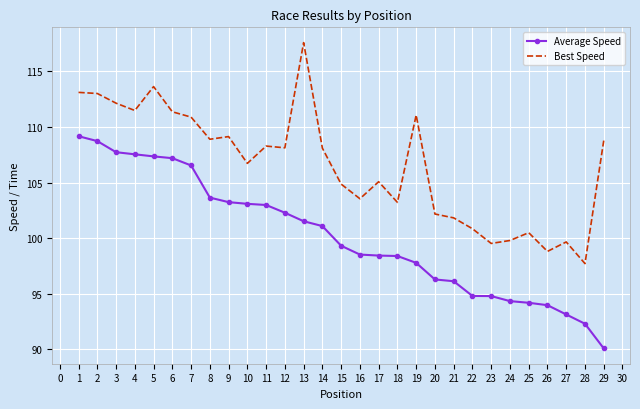

What are all the series names shown in the legend?

Average Speed, Best Speed